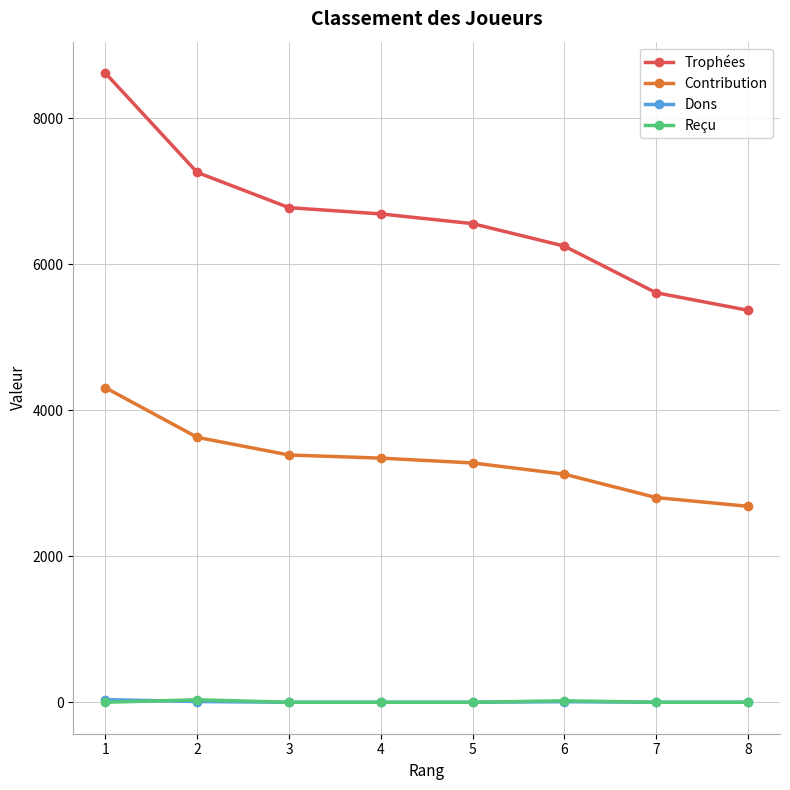

Is the value of Trophées at 7 greater than the value of Contribution at 5?

Yes